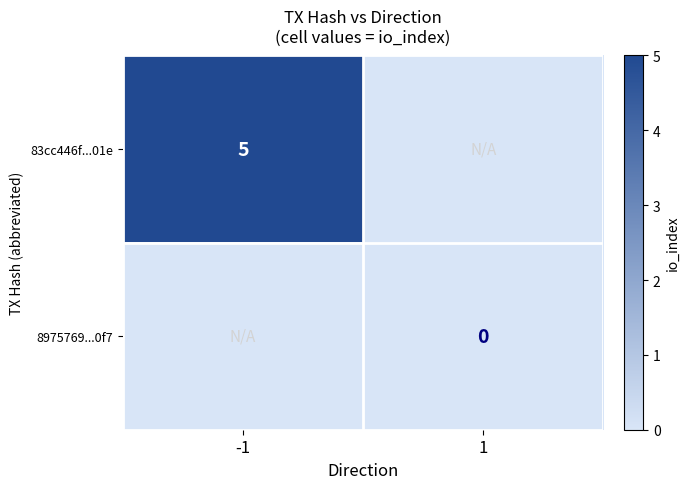

How many categories are shown in the chart?

2